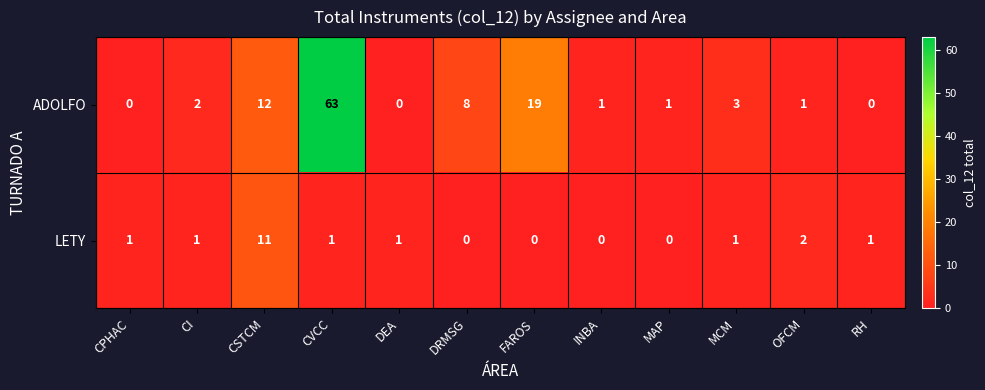

The ADOLFO series shows 8 at CSTCM. True or false?

False